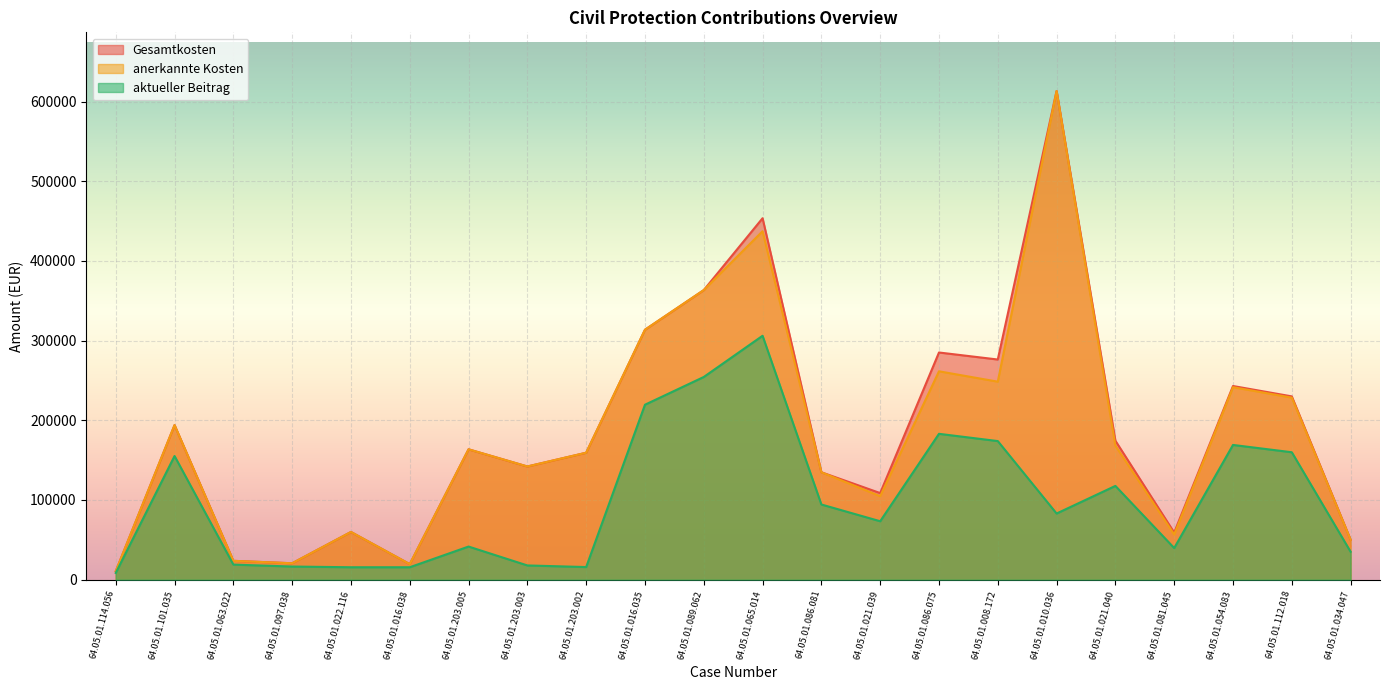

At which category does the chart reach its peak across all series?

64.05.01.010.036